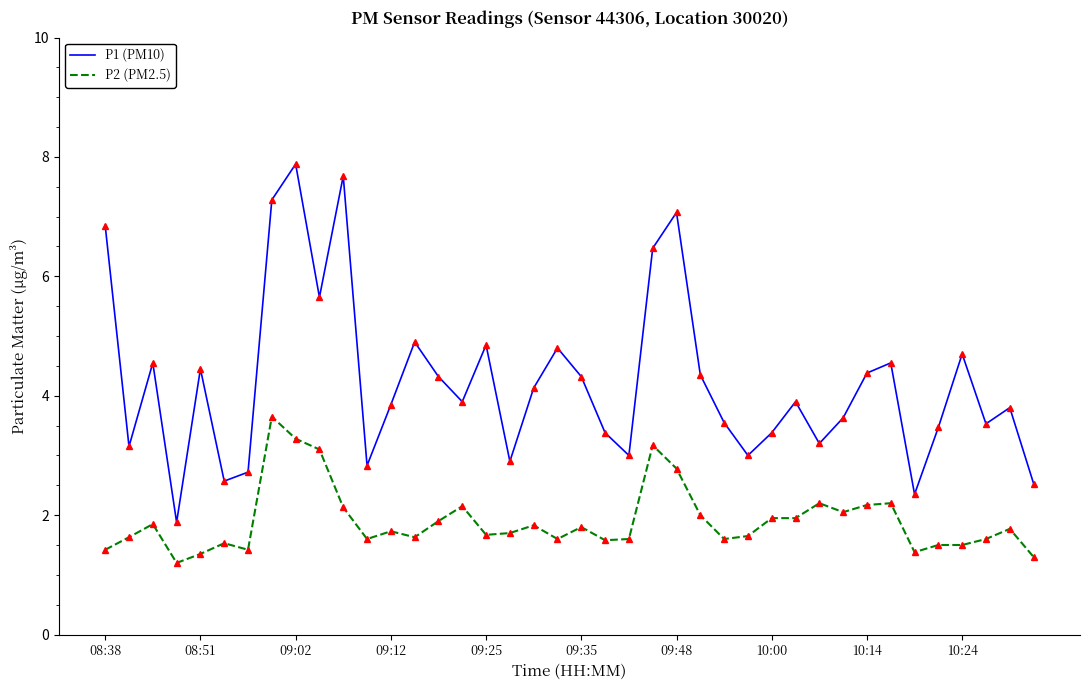

Which series has the largest total across all categories?

P1 (PM10)